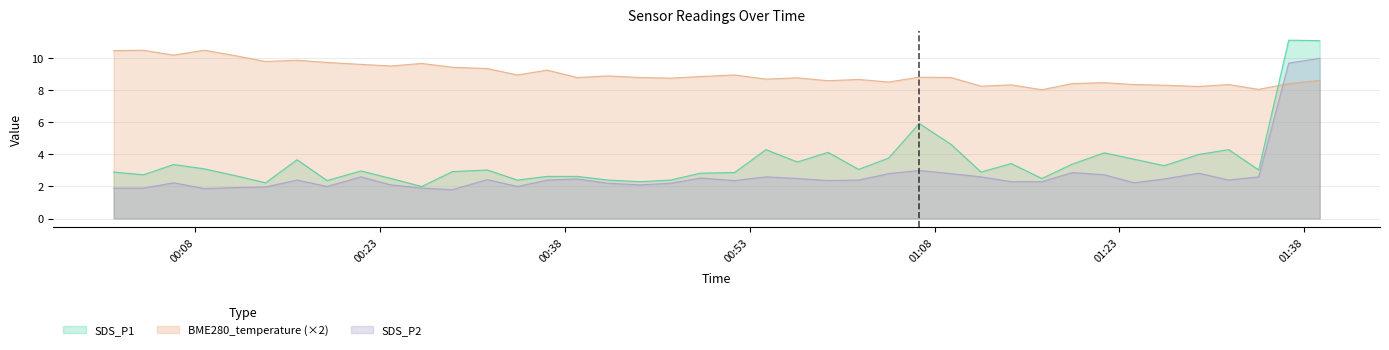

Where is the first local maximum for SDS_P1?

2022/04/10 00:06:15